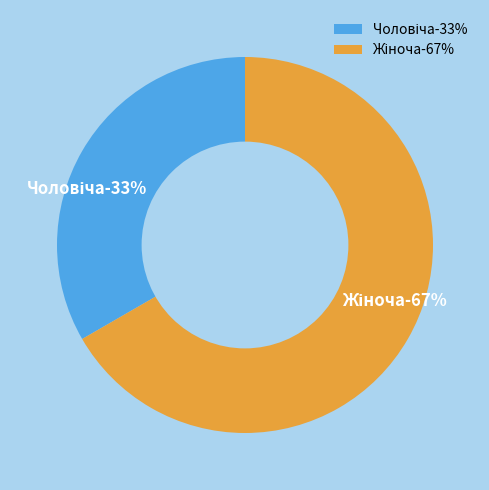

How many segments does this pie chart have?

2